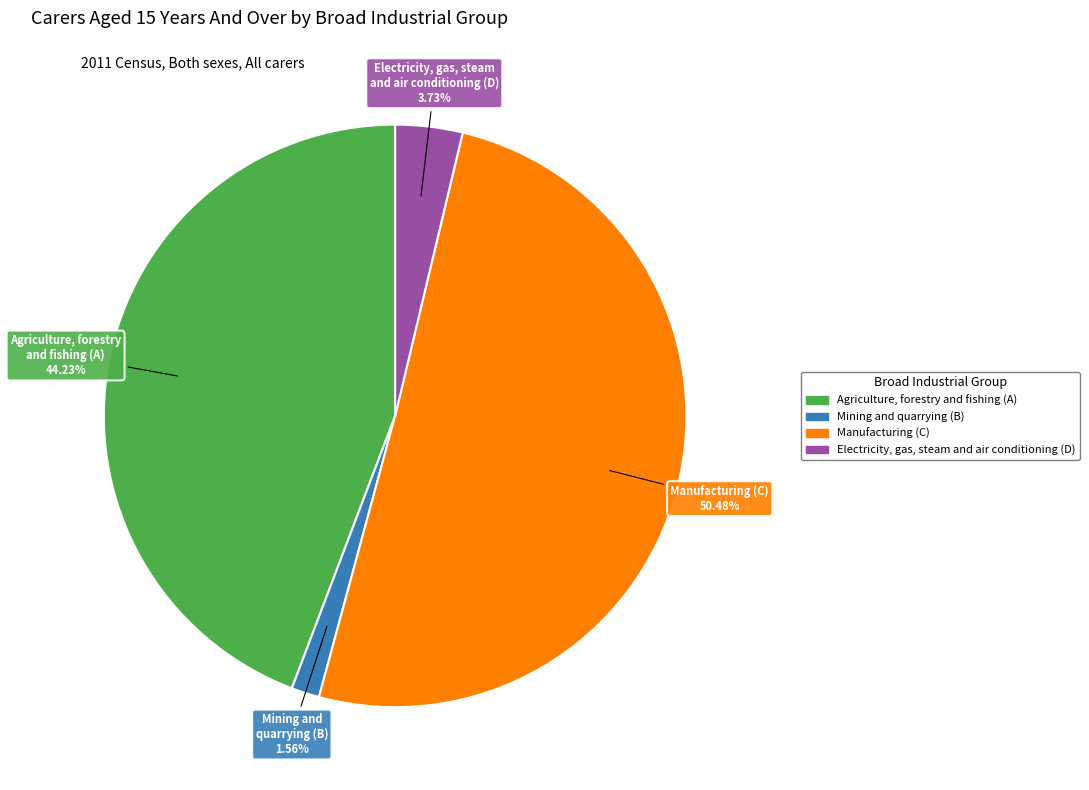

Count the number of slices in the pie.

4